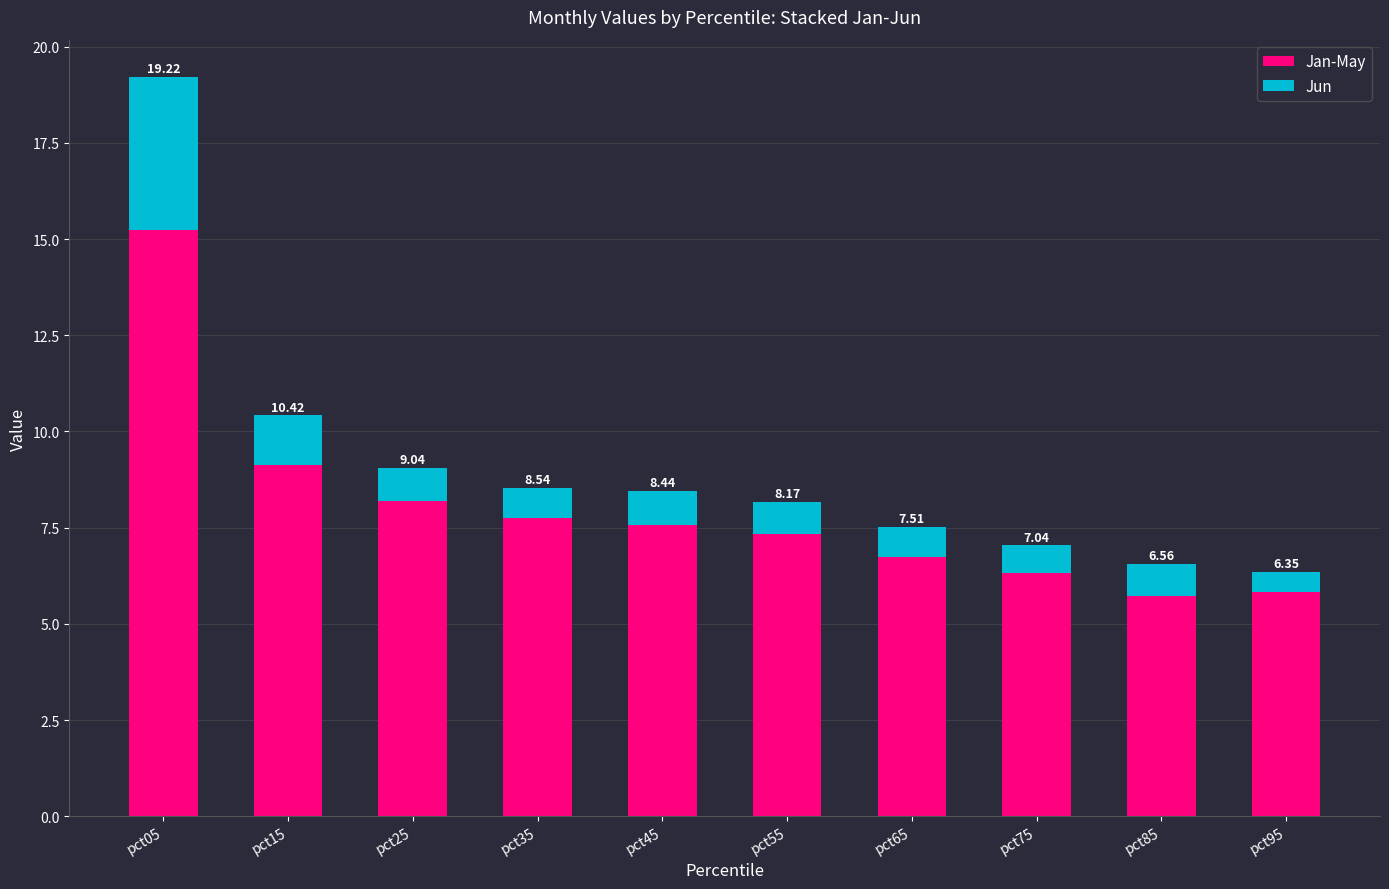

The Jun series shows 0.5 at pct65. True or false?

False